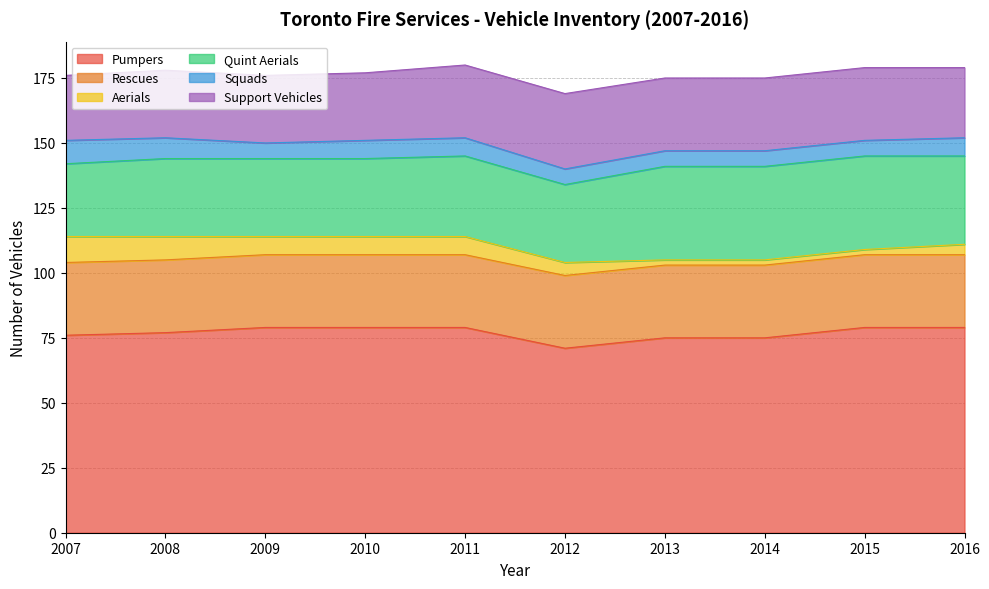

Reading right to left, extract all data points from this chart.

Pumpers: 2016=79	2015=79	2014=75	2013=75	2012=71	2011=79	2010=79	2009=79	2008=77	2007=76
Rescues: 2016=28	2015=28	2014=28	2013=28	2012=28	2011=28	2010=28	2009=28	2008=28	2007=28
Aerials: 2016=4	2015=2	2014=2	2013=2	2012=5	2011=7	2010=7	2009=7	2008=9	2007=10
Quint Aerials: 2016=34	2015=36	2014=36	2013=36	2012=30	2011=31	2010=30	2009=30	2008=30	2007=28
Squads: 2016=7	2015=6	2014=6	2013=6	2012=6	2011=7	2010=7	2009=6	2008=8	2007=9
Support Vehicles: 2016=27	2015=28	2014=28	2013=28	2012=29	2011=28	2010=26	2009=26	2008=26	2007=25